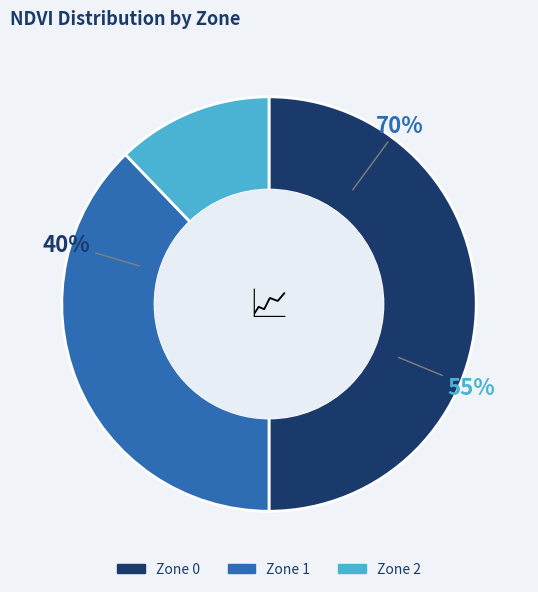

Rank the categories by value from lowest to highest.

Zone 2, Zone 1, Zone 0